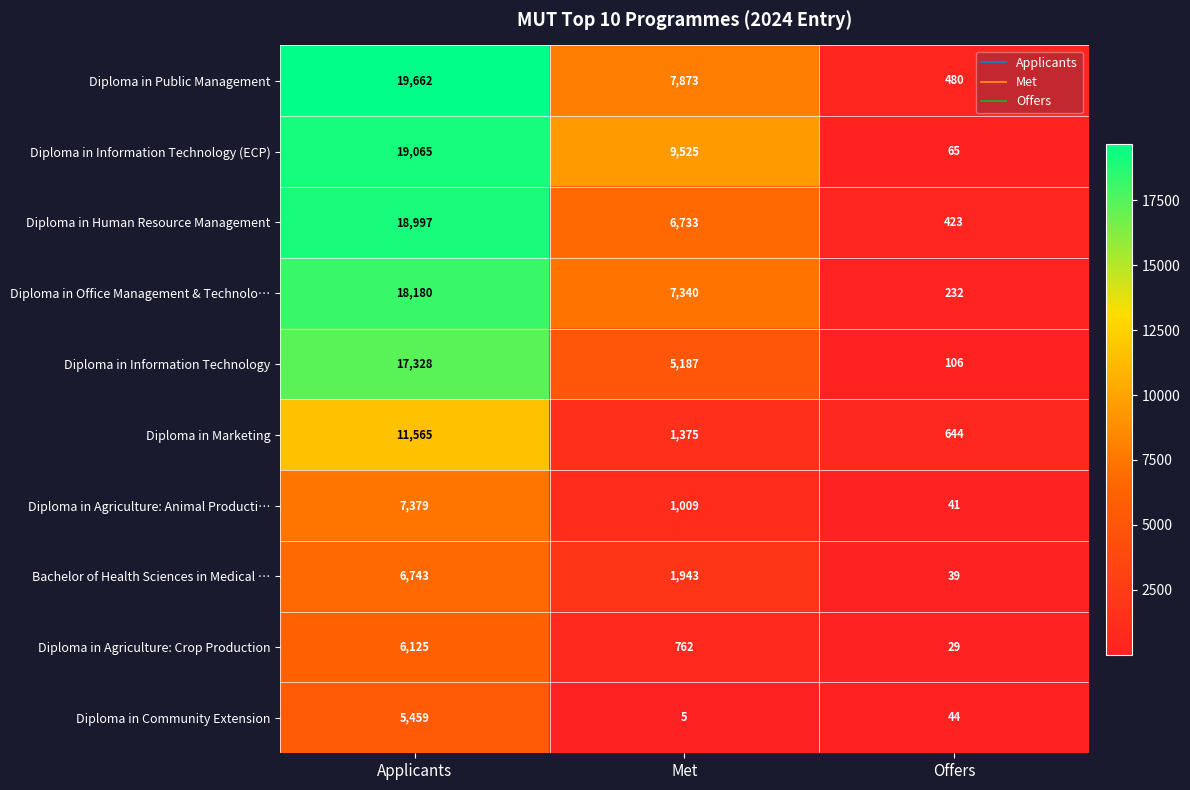

What is the greatest value displayed?

19662